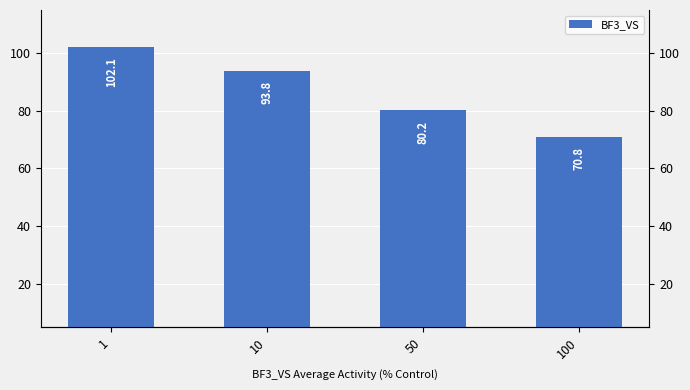

Count the number of values greater than 93.

2